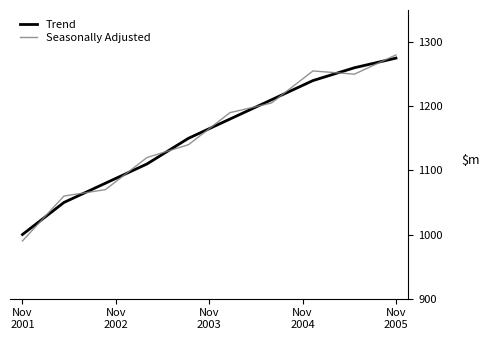

True or false: Trend has more than 1 points higher than both neighbors.

False